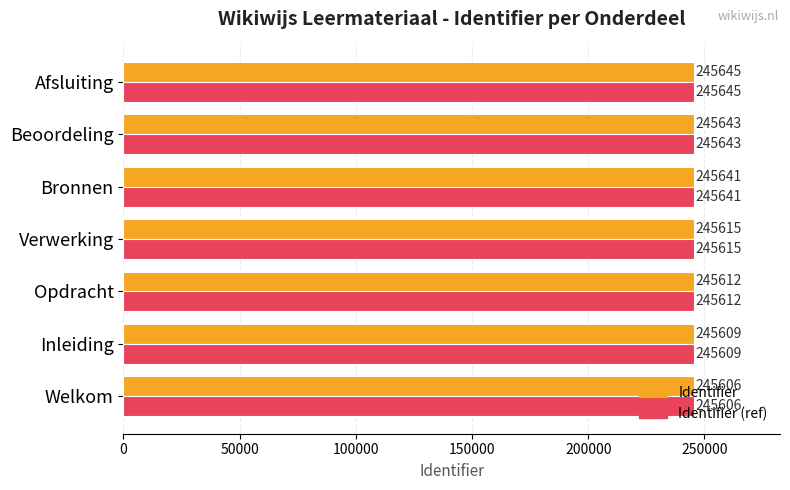

What is the sum of the Identifier (ref) values at Beoordeling and Inleiding?

491252